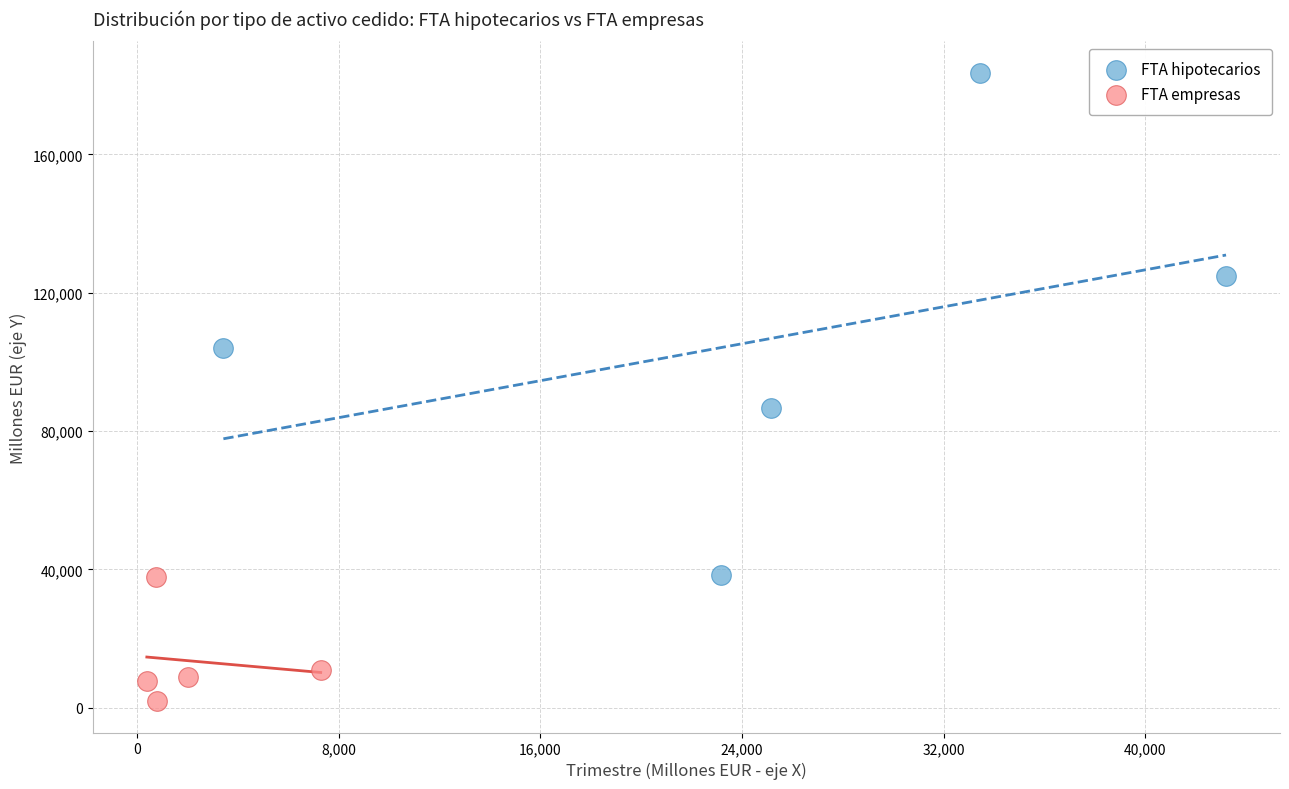

Which series contains the highest Y value?

FTA hipotecarios